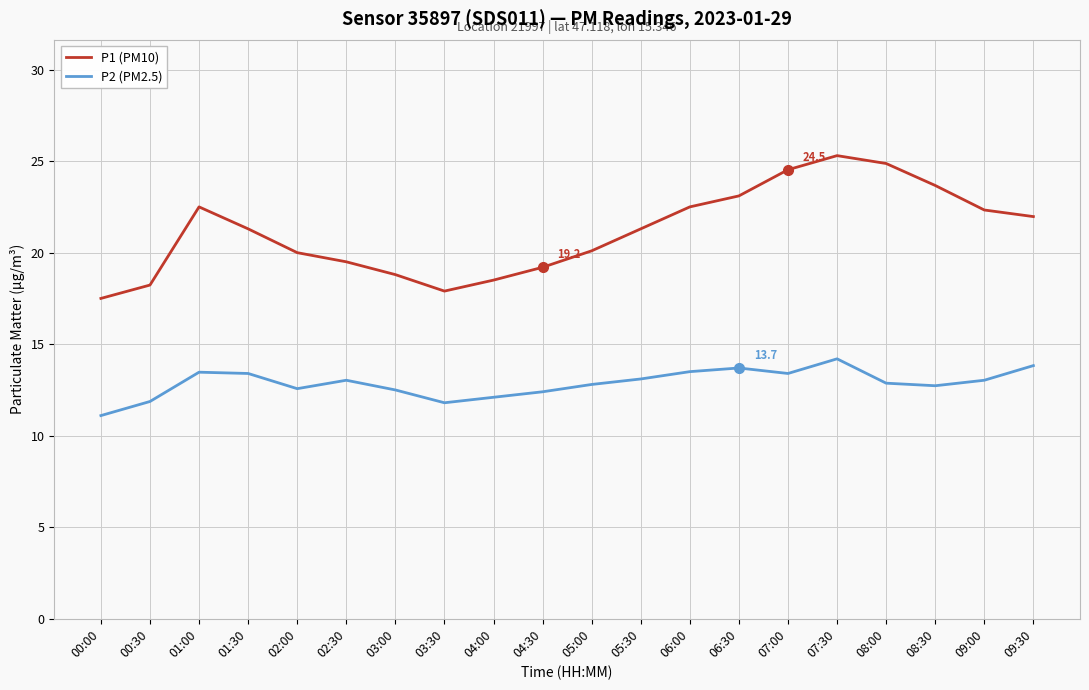

Which series has the largest total across all categories?

P1 (PM10)